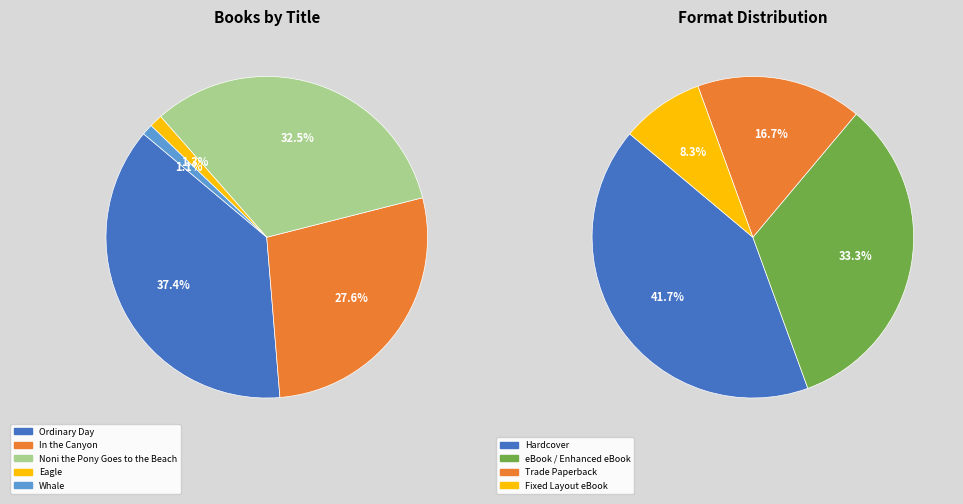

To the nearest percent, what percentage of the pie is Whale?

1%